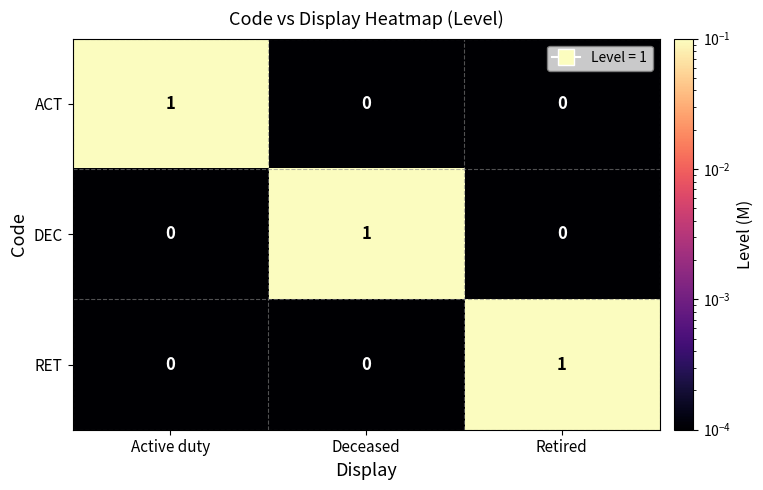

At how many categories does at least one series exceed 0?

3